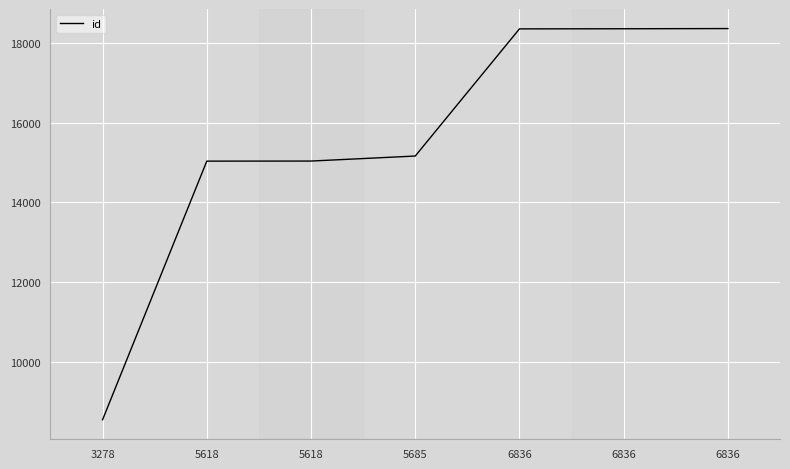

What is the maximum value shown in the chart?

18361